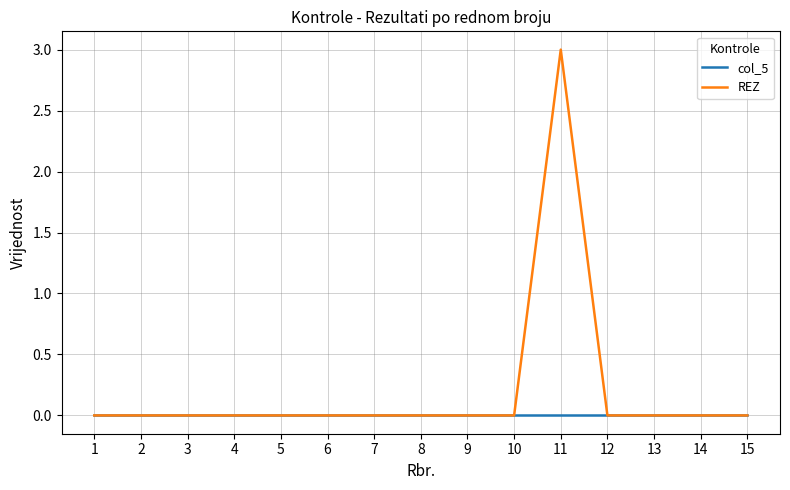

The col_5 series shows 0 at 7. True or false?

True